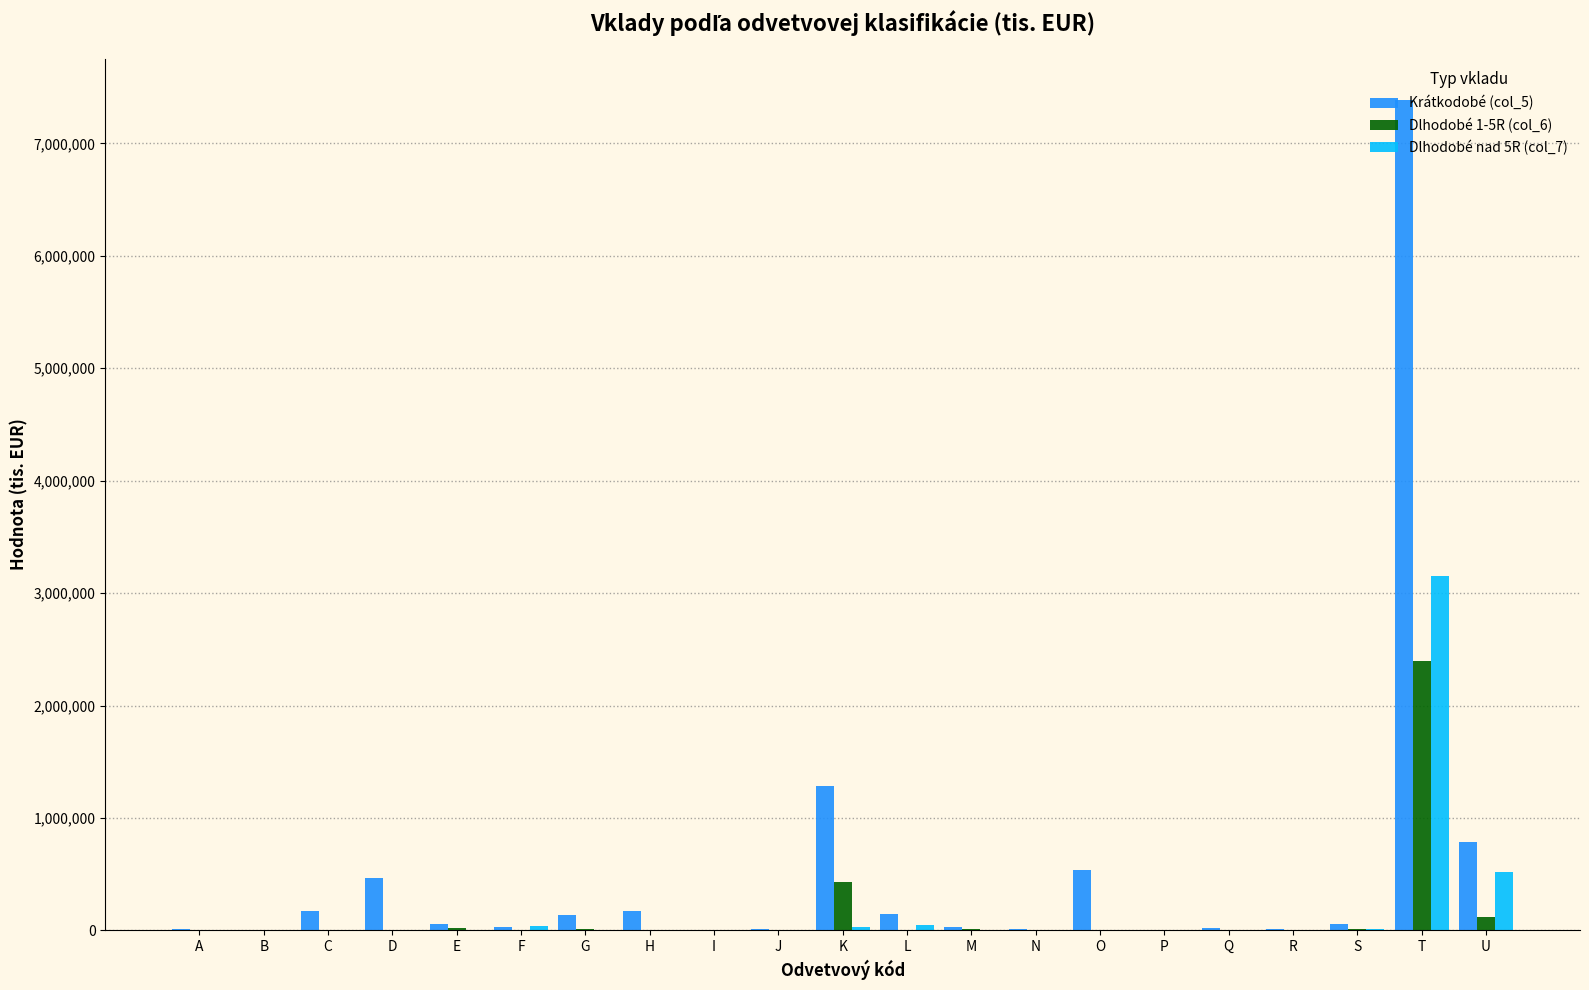

True or false: Krátkodobé (col_5) has a value of 1280603 at K.

True